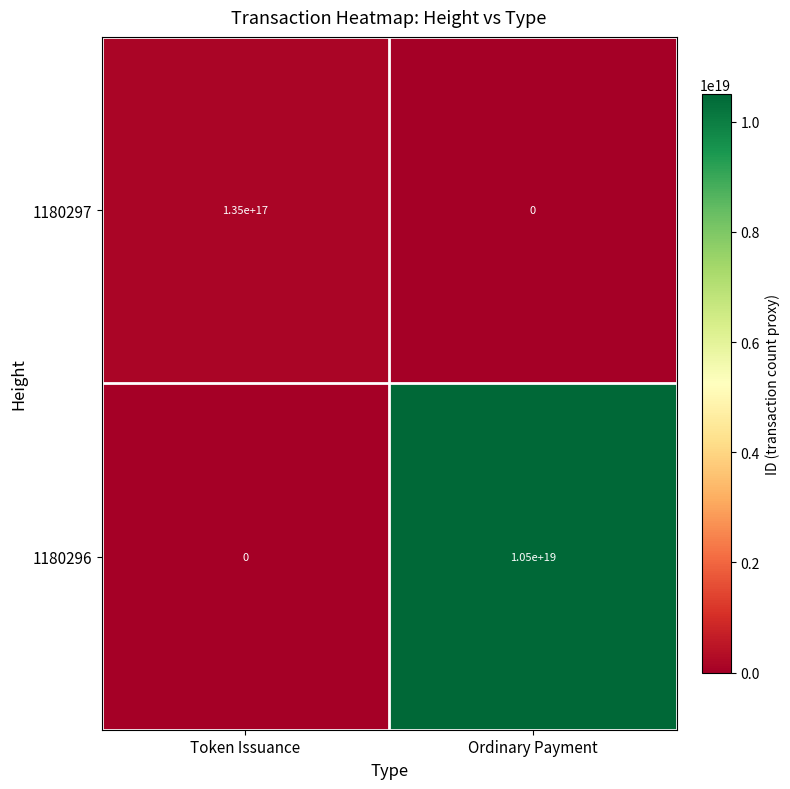

Which category has the lowest value in the 1180297 series?

Ordinary Payment